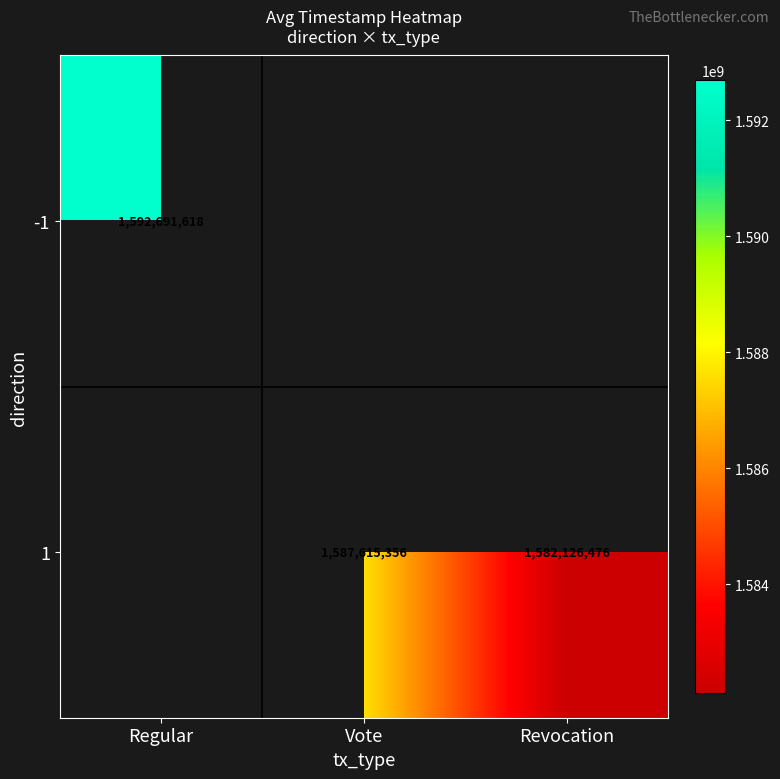

Which label corresponds to the largest value in the chart?

Regular